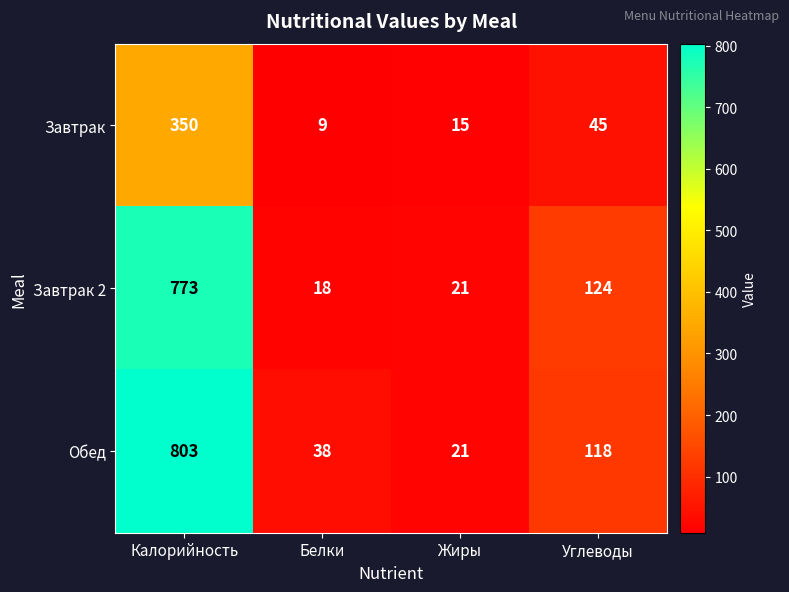

Is it true that Завтрак 2 equals 513 at Калорийность?

False